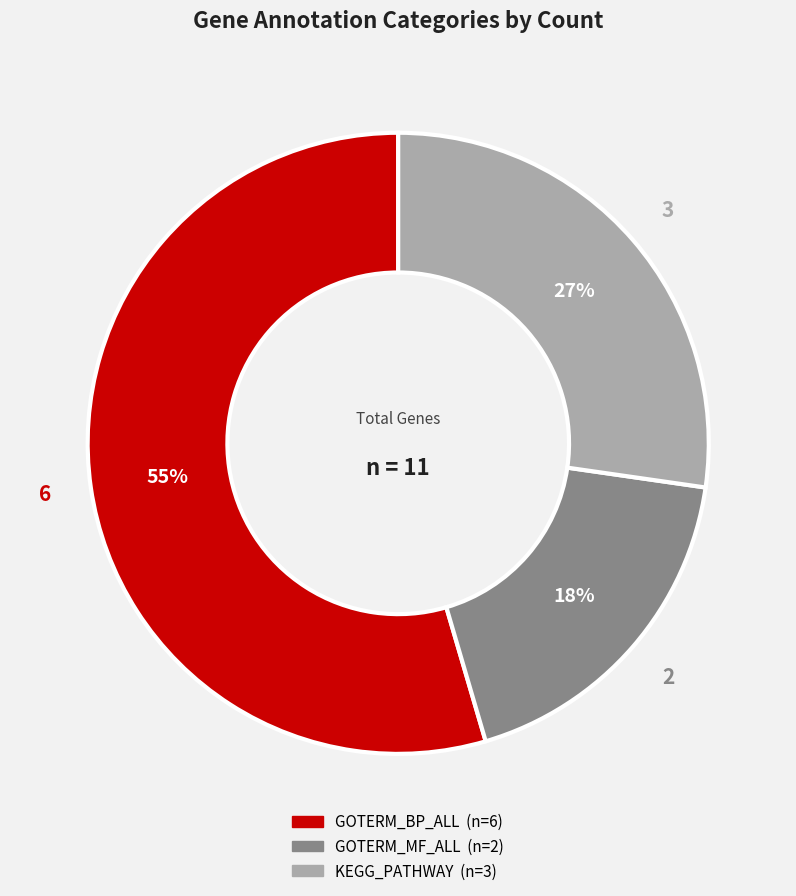

To the nearest percent, what is the combined percentage of KEGG_PATHWAY and GOTERM_BP_ALL?

82%